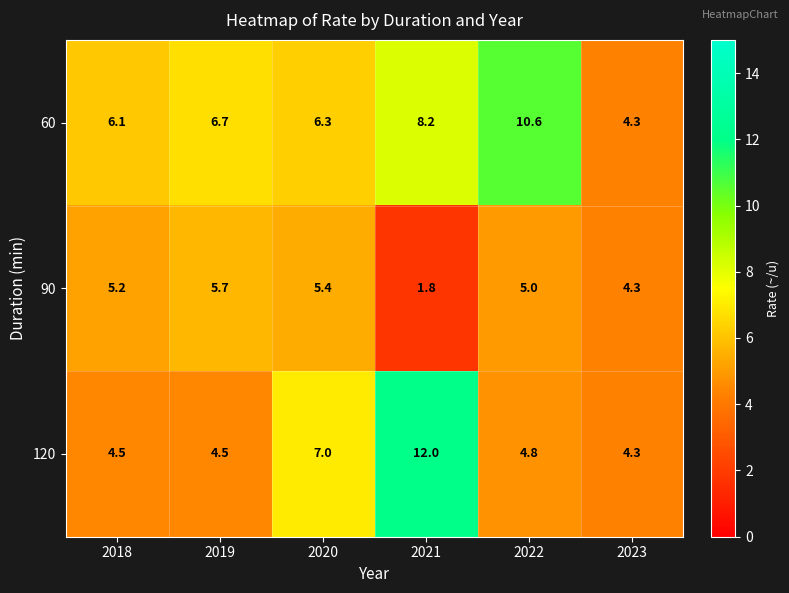

List the series in order of their peak value, lowest first.

90, 60, 120